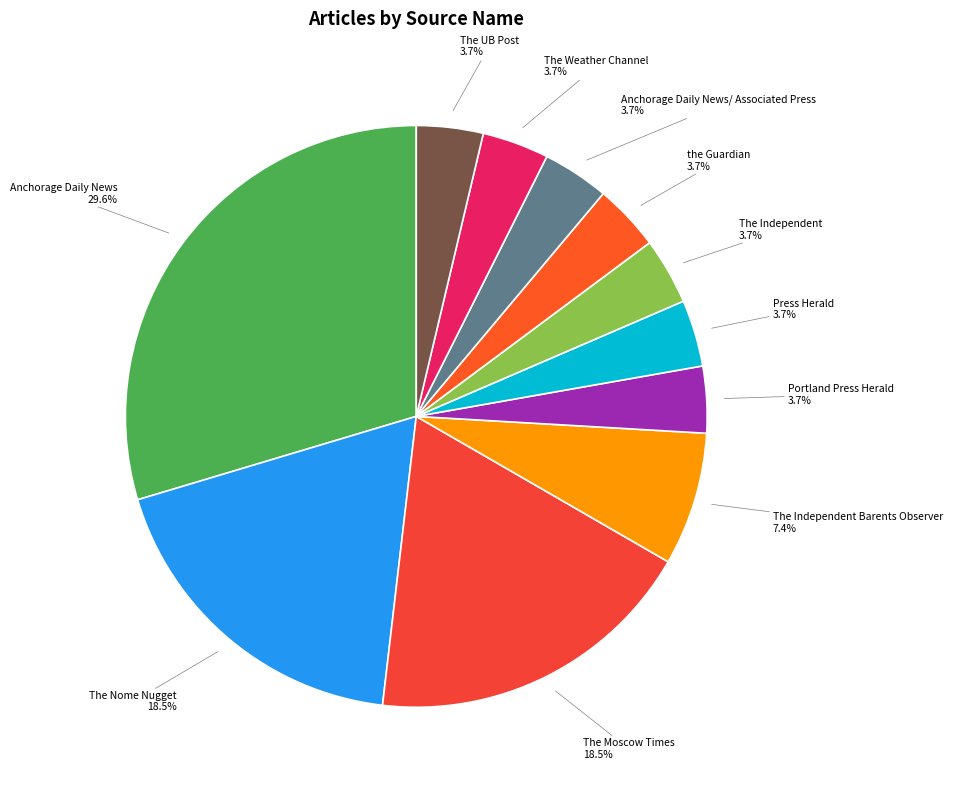

To the nearest percent, what is the average slice percentage?

9%